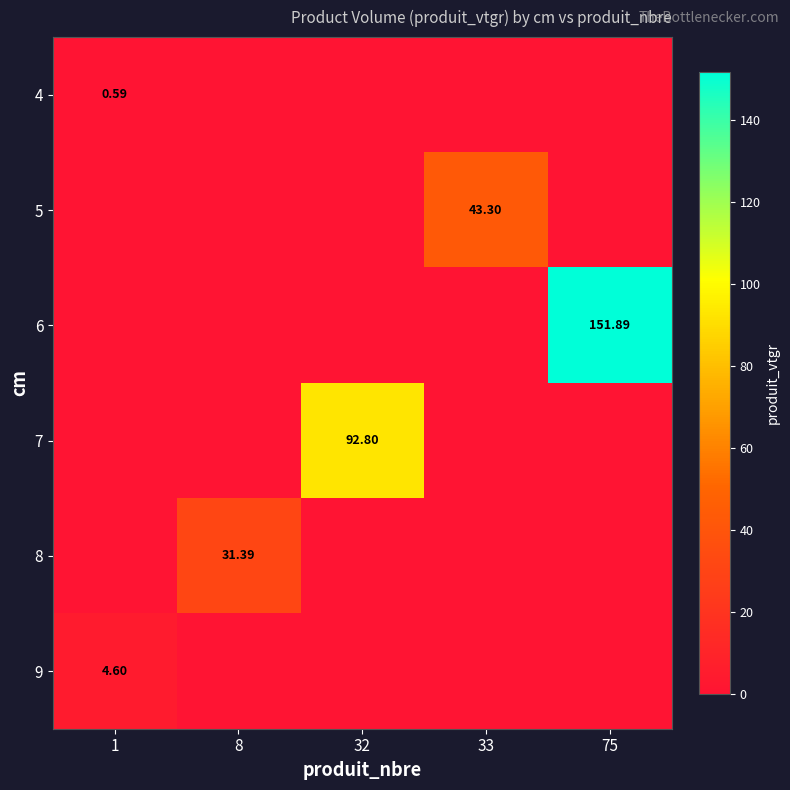

Which series has the largest total across all categories?

6